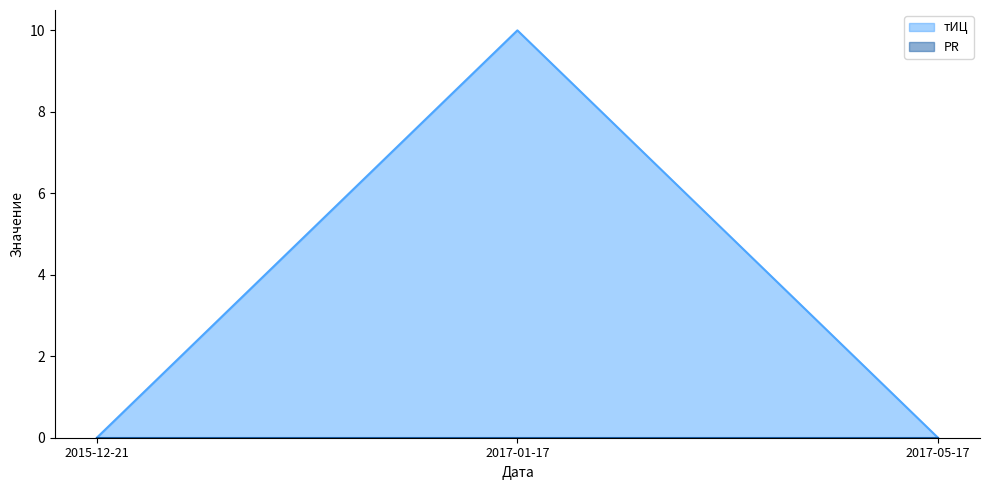

What is the maximum value shown in the chart?

10